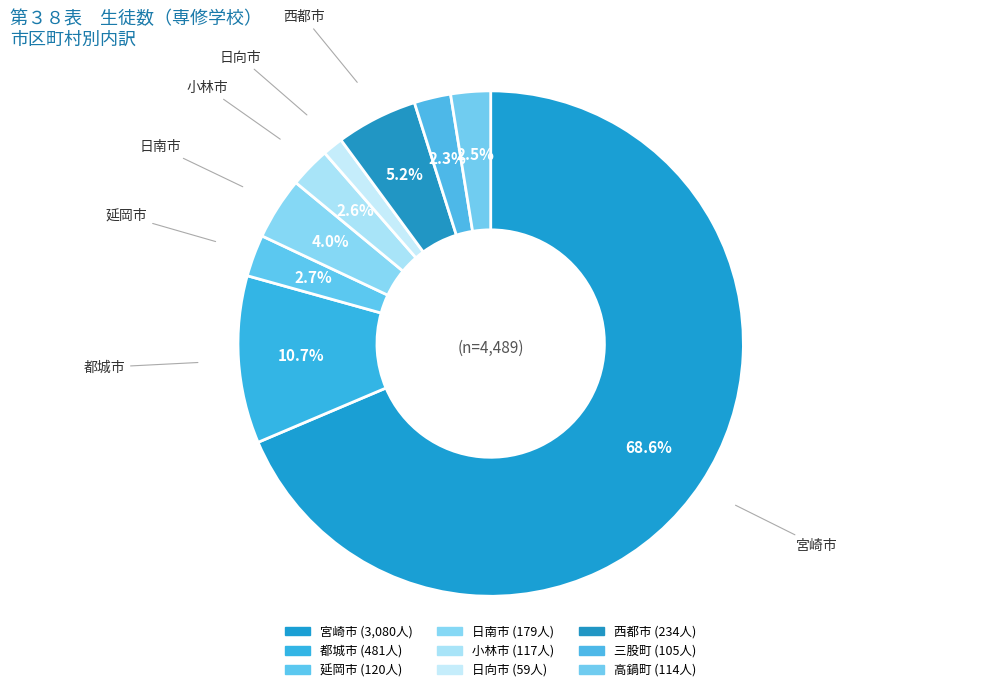

What percentage do 延岡市 and 小林市 together represent?

5.3%